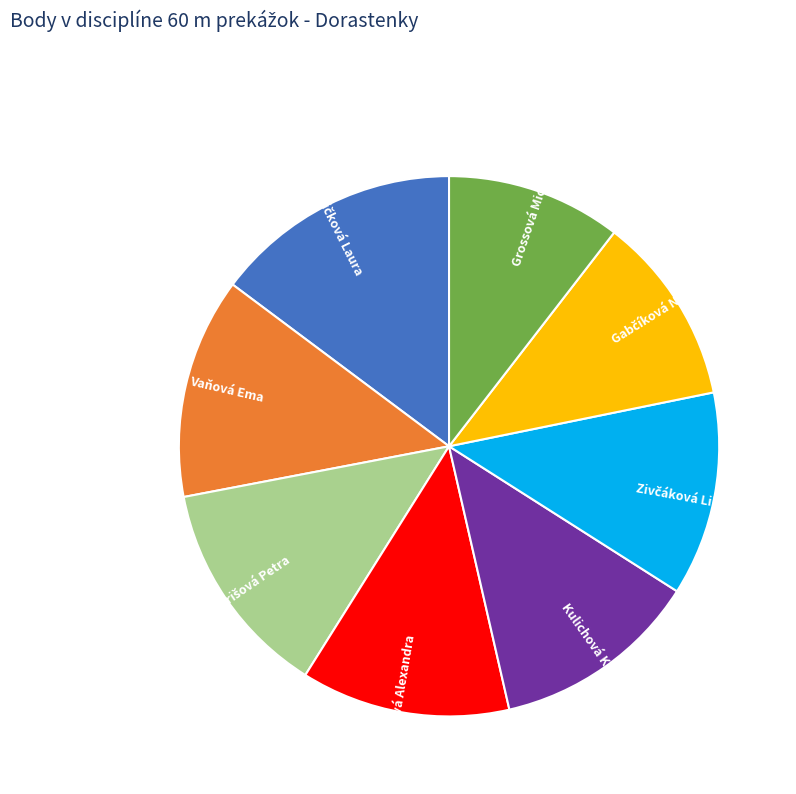

Which category has the smallest portion of the pie?

Grossová Michaela